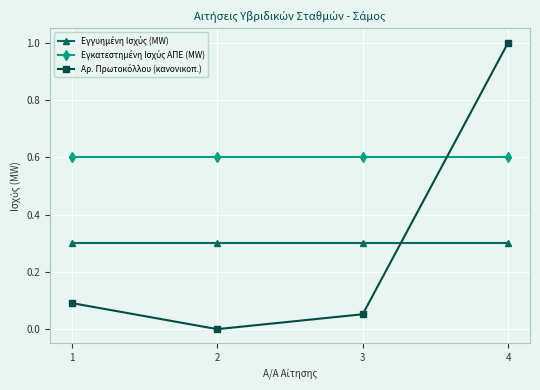

At which category does the chart reach its minimum across all series?

2